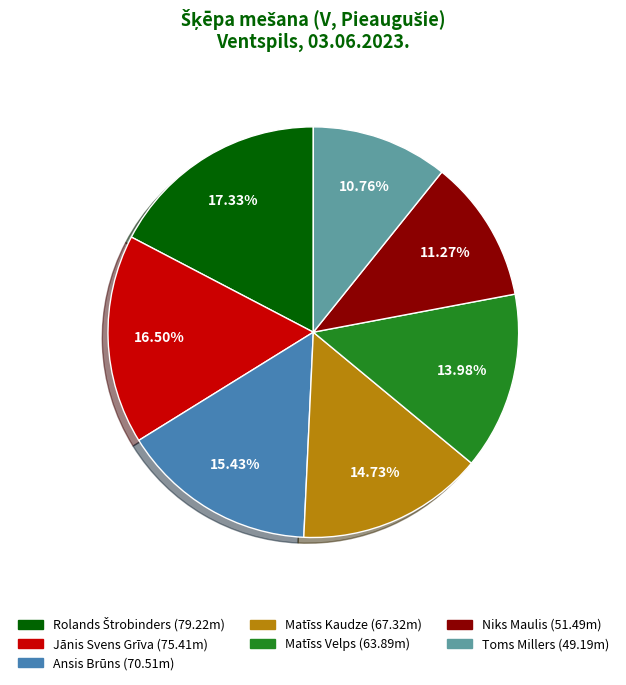

Between Toms Millers and Ansis Brūns, which is larger?

Ansis Brūns